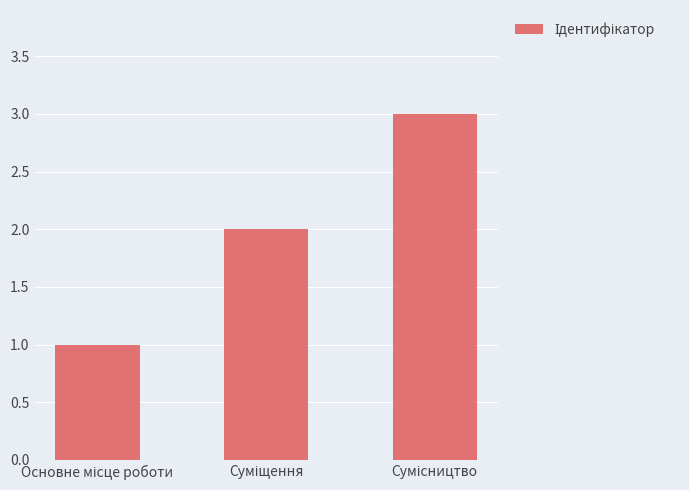

What is the value of the 2nd bar from the left?

2